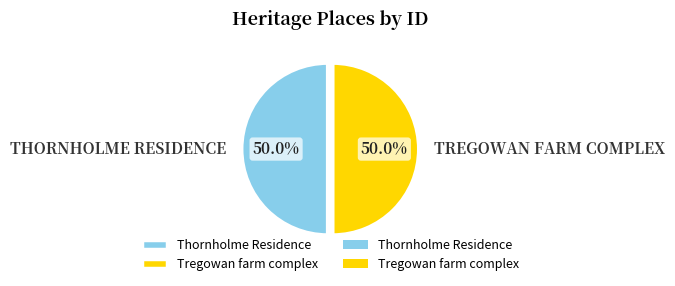

Count the number of slices in the pie.

2